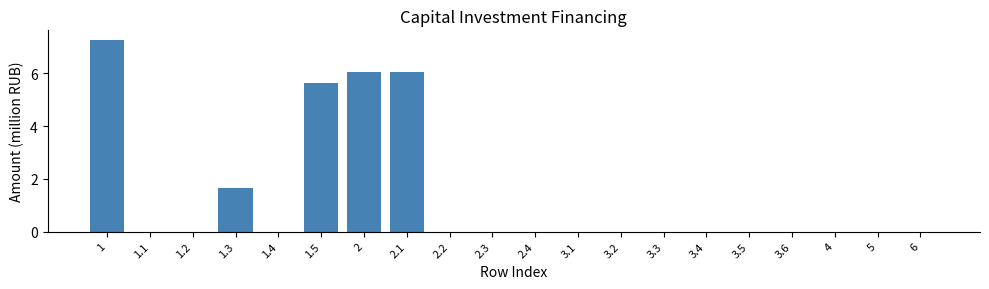

Reading left to right, what are all the values shown in this chart?

1=7.3	1.1=0.0	1.2=0.0	1.3=1.6	1.4=0.0	1.5=5.6	2=6.1	2.1=6.1	2.2=0.0	2.3=0.0	2.4=0.0	3.1=0.0	3.2=0.0	3.3=0.0	3.4=0.0	3.5=0.0	3.6=0.0	4=0.0	5=0.0	6=0.0